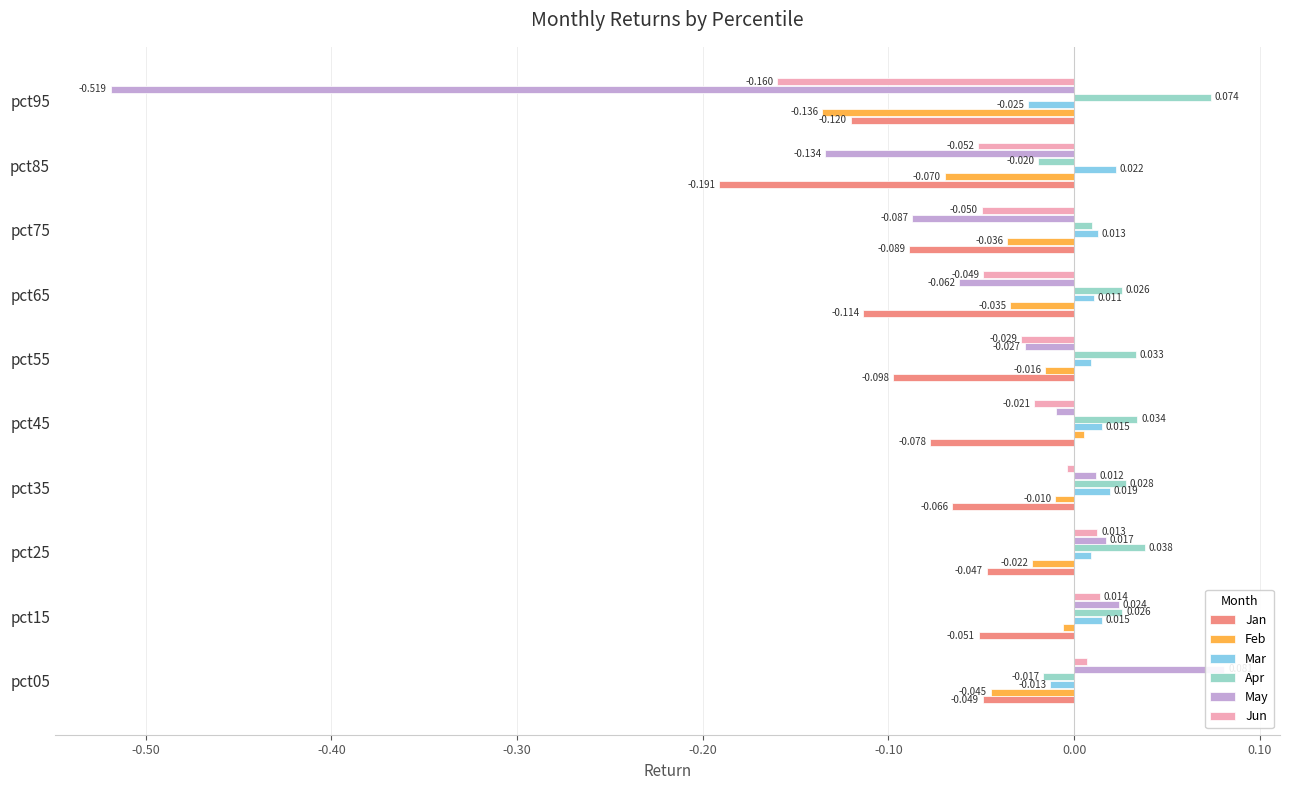

Are the bars horizontal?

Yes